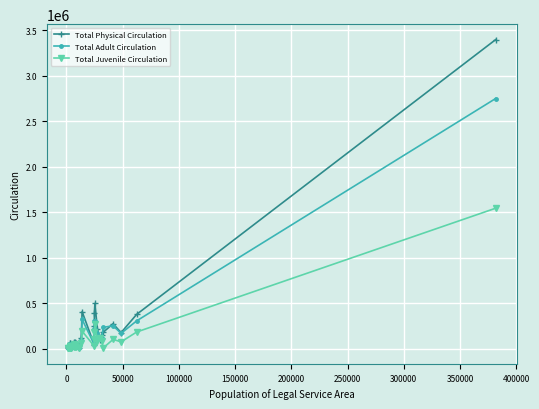

What is the maximum value shown in the chart?

3394594